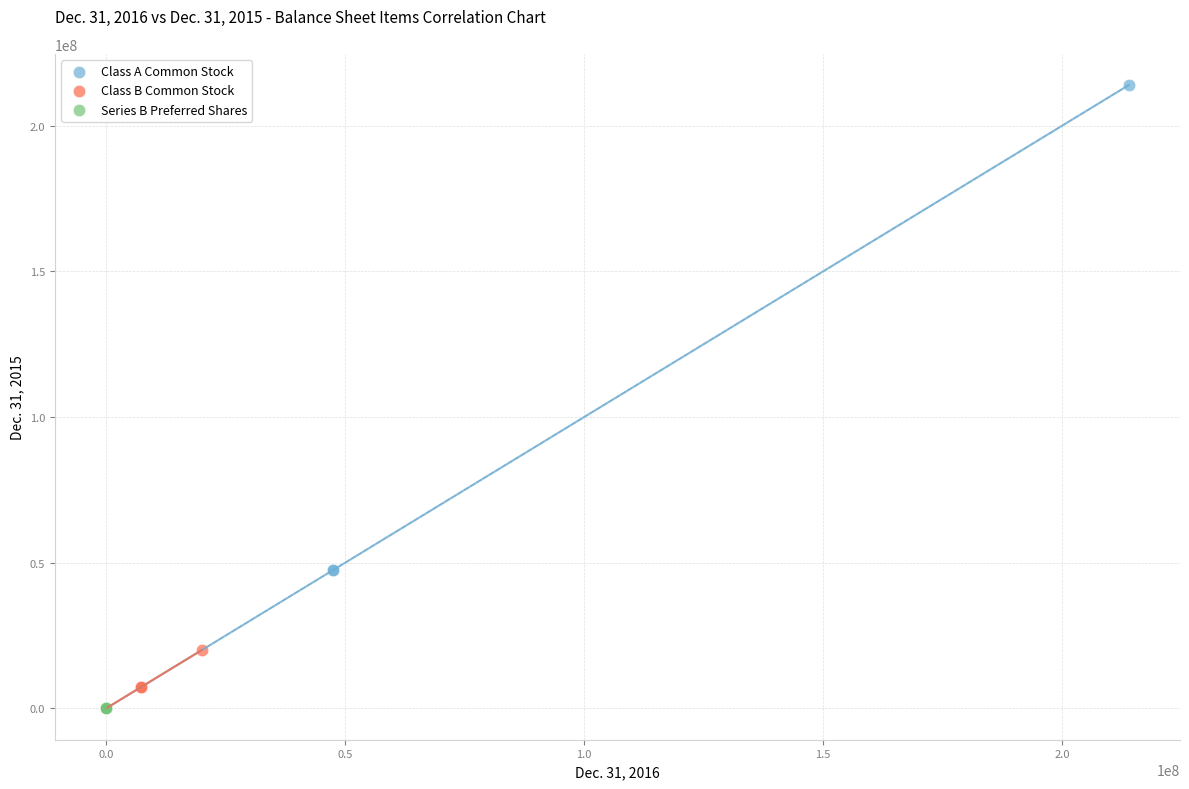

Which series has the largest Y range (max minus min)?

Class A Common Stock